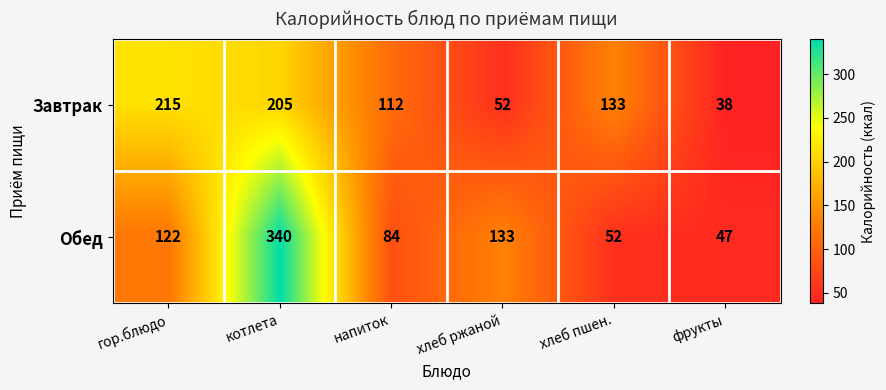

Which series changed the most between хлеб ржаной and фрукты?

Обед